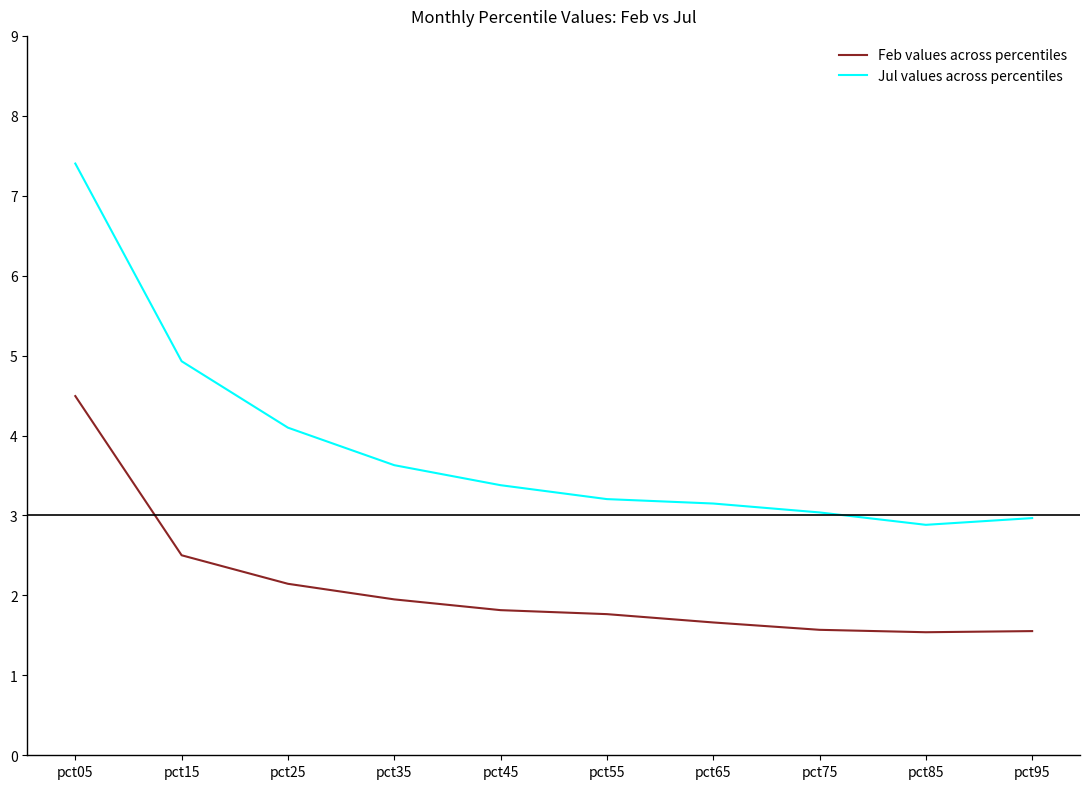

Is it true that Jul values across percentiles equals 1.5 at pct45?

False